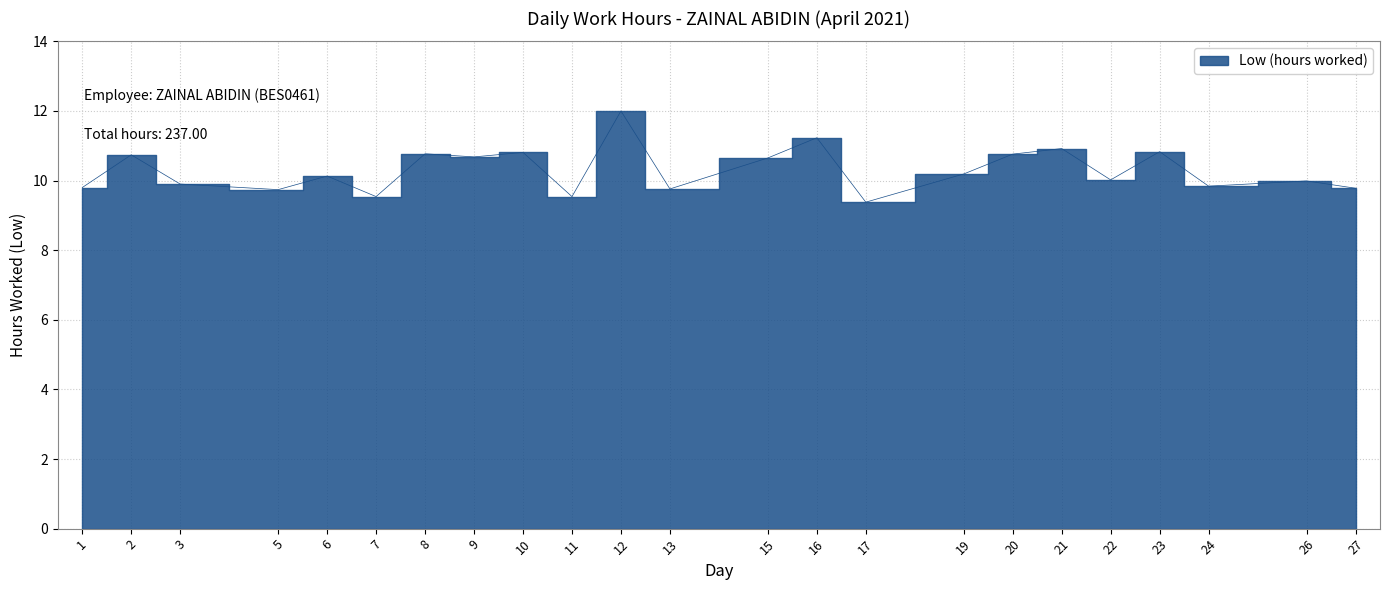

How many data points are less than 10?

10